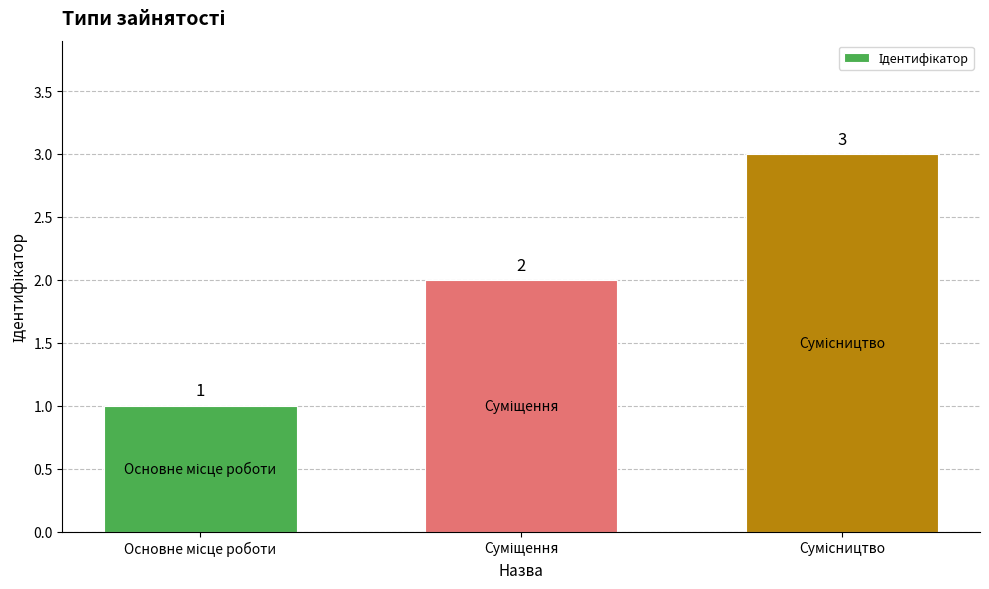

What is the value of the 1st bar from the left?

1